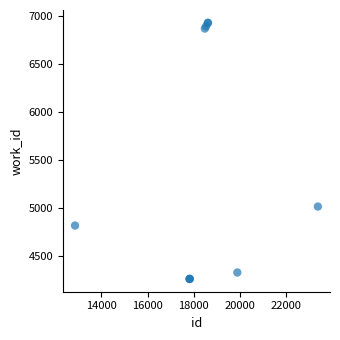

What Y value in the scatter plot is closest to 5591?

5011